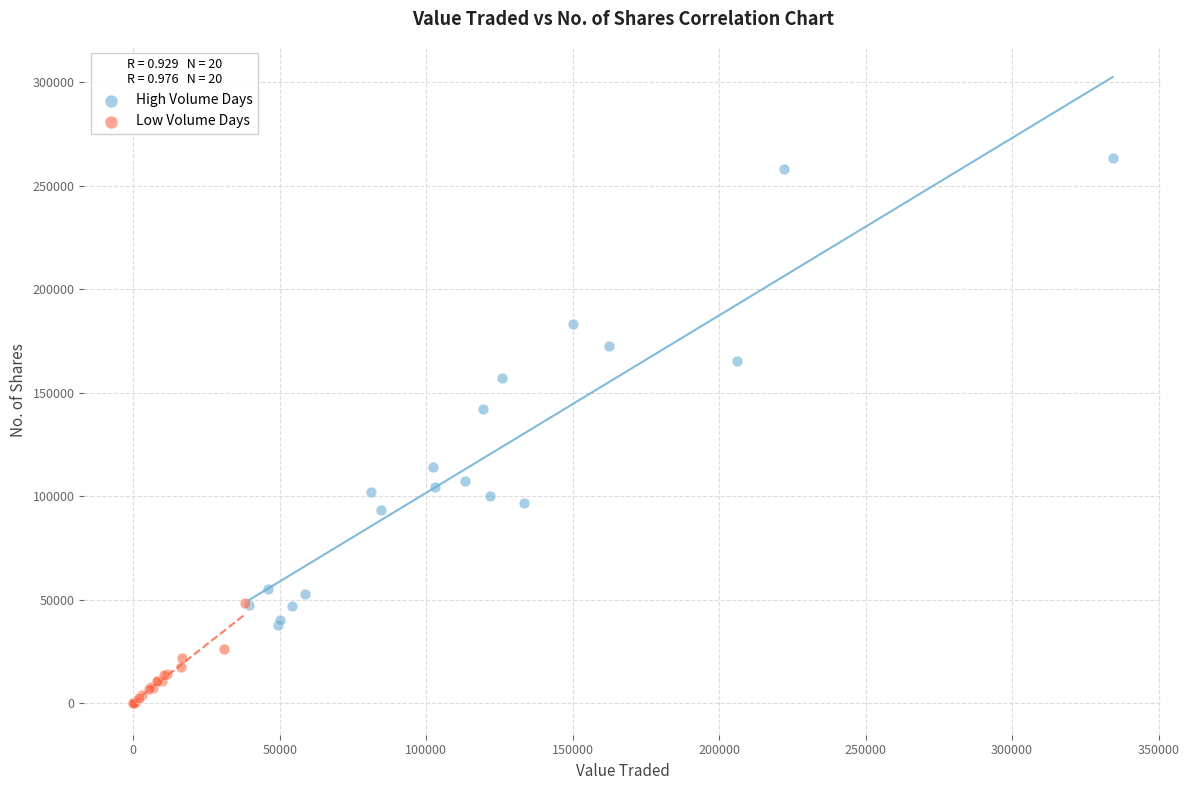

Which series reaches the minimum Y coordinate?

Low Volume Days